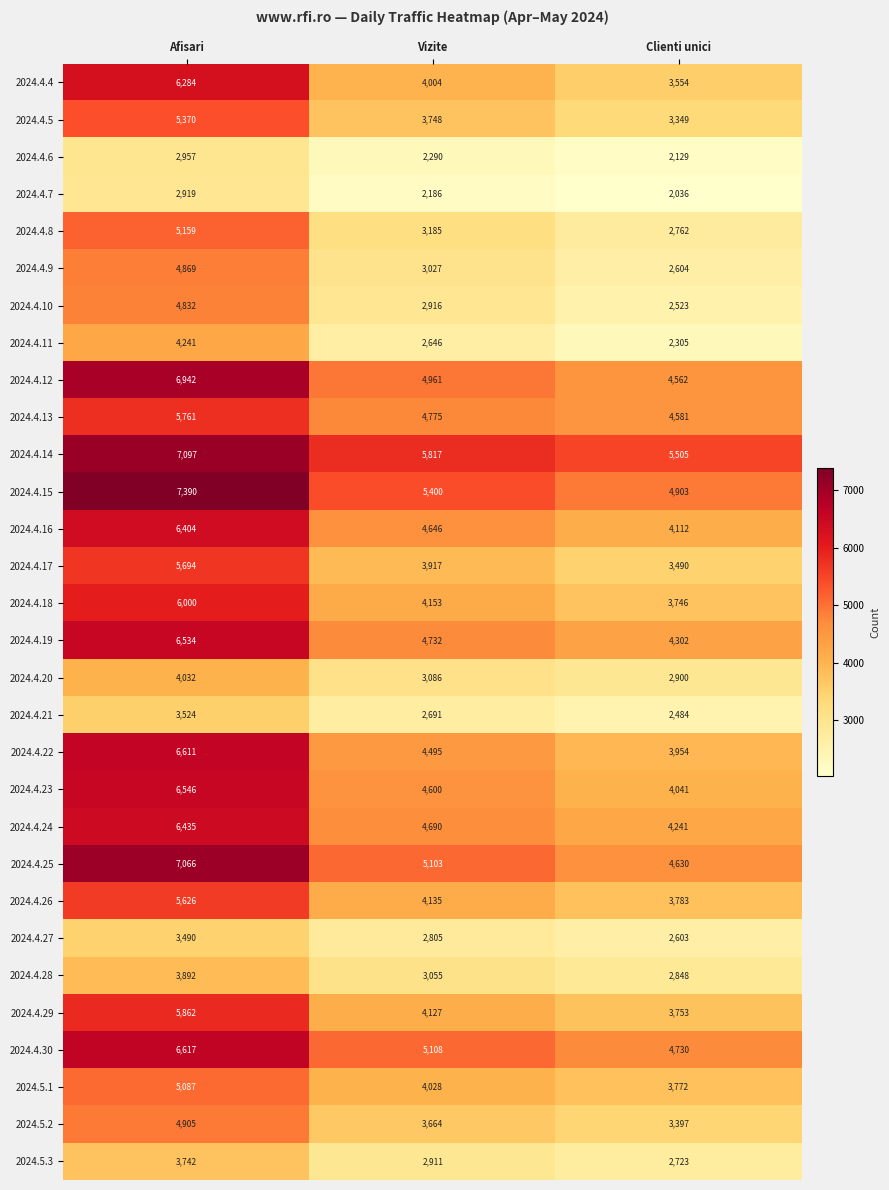

What is the smallest value displayed?

2036